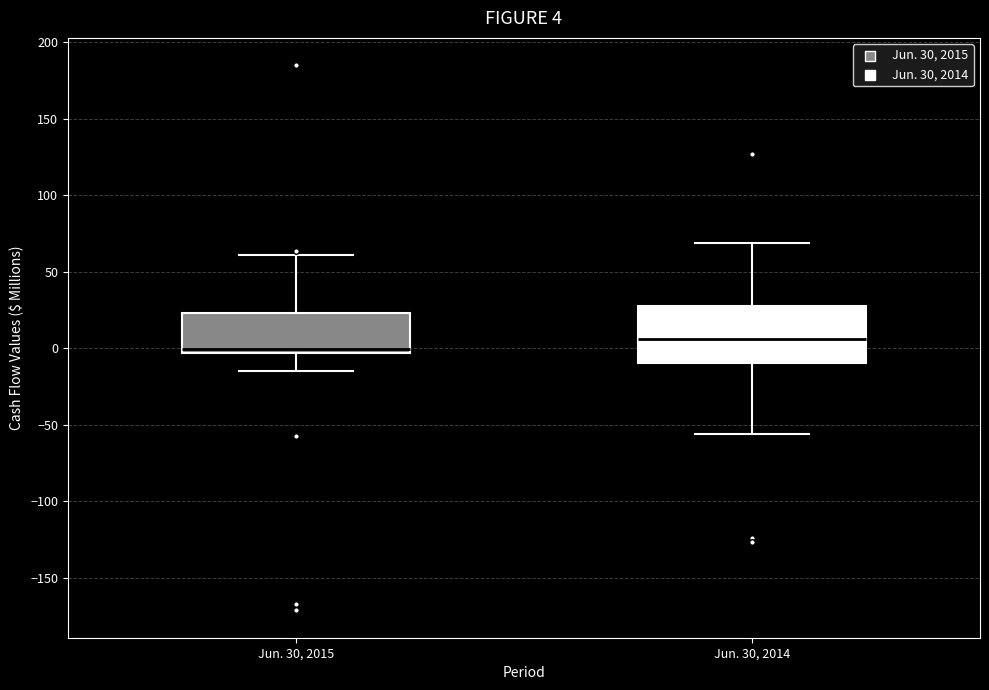

Which box has the lowest median line?

Jun. 30, 2015